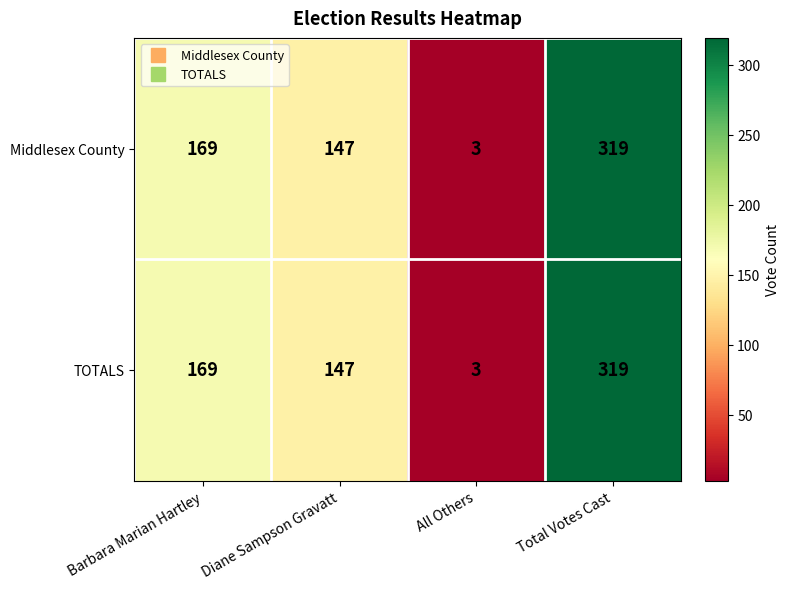

What is the minimum value shown in the chart?

3